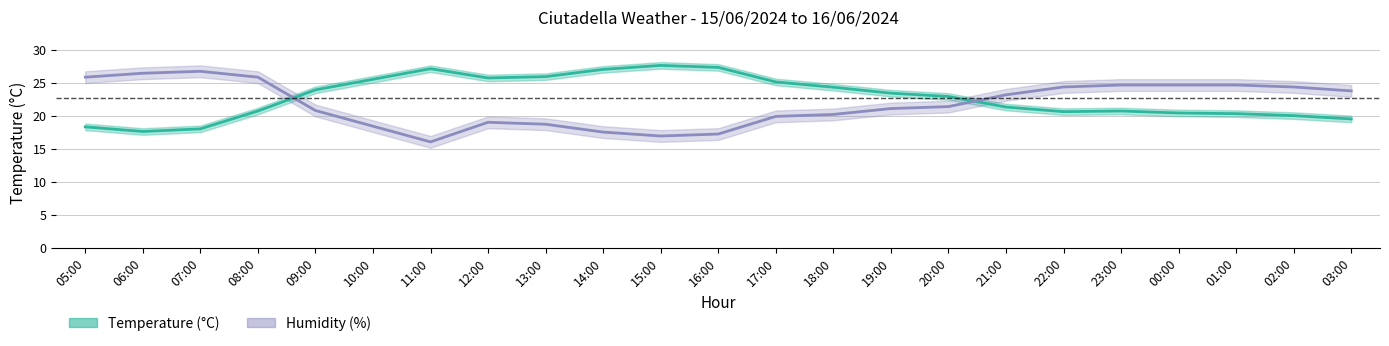

What is the difference between the Humidity (%) values at 20:00 and 14:00?

3.9